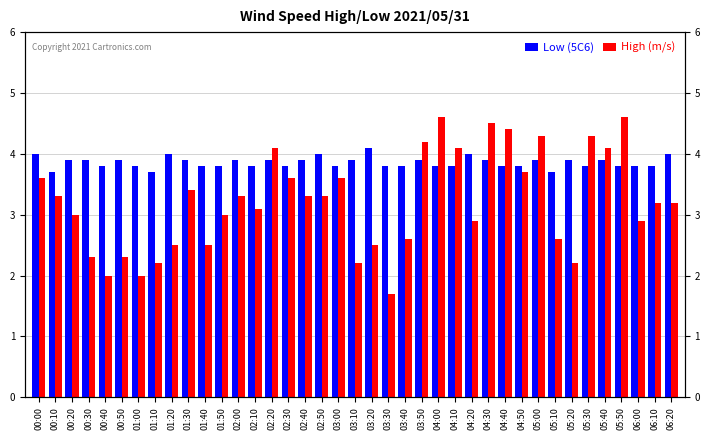

What is the maximum value for High (m/s)?

4.6